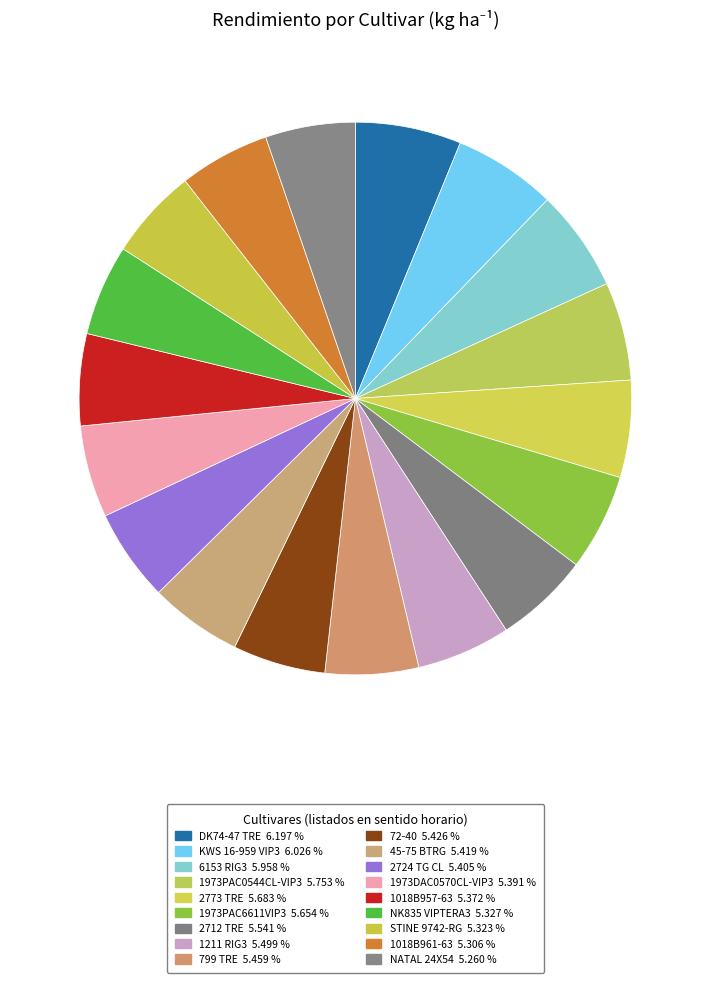

Is there any slice that represents more than half of the pie?

No